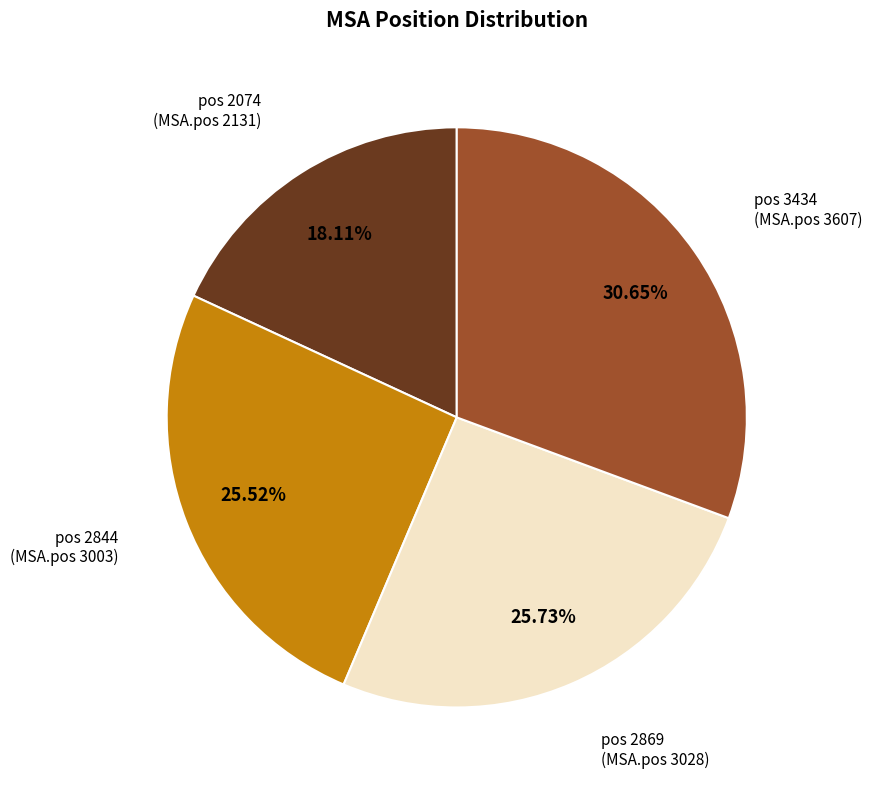

Is there a majority slice in this chart?

No